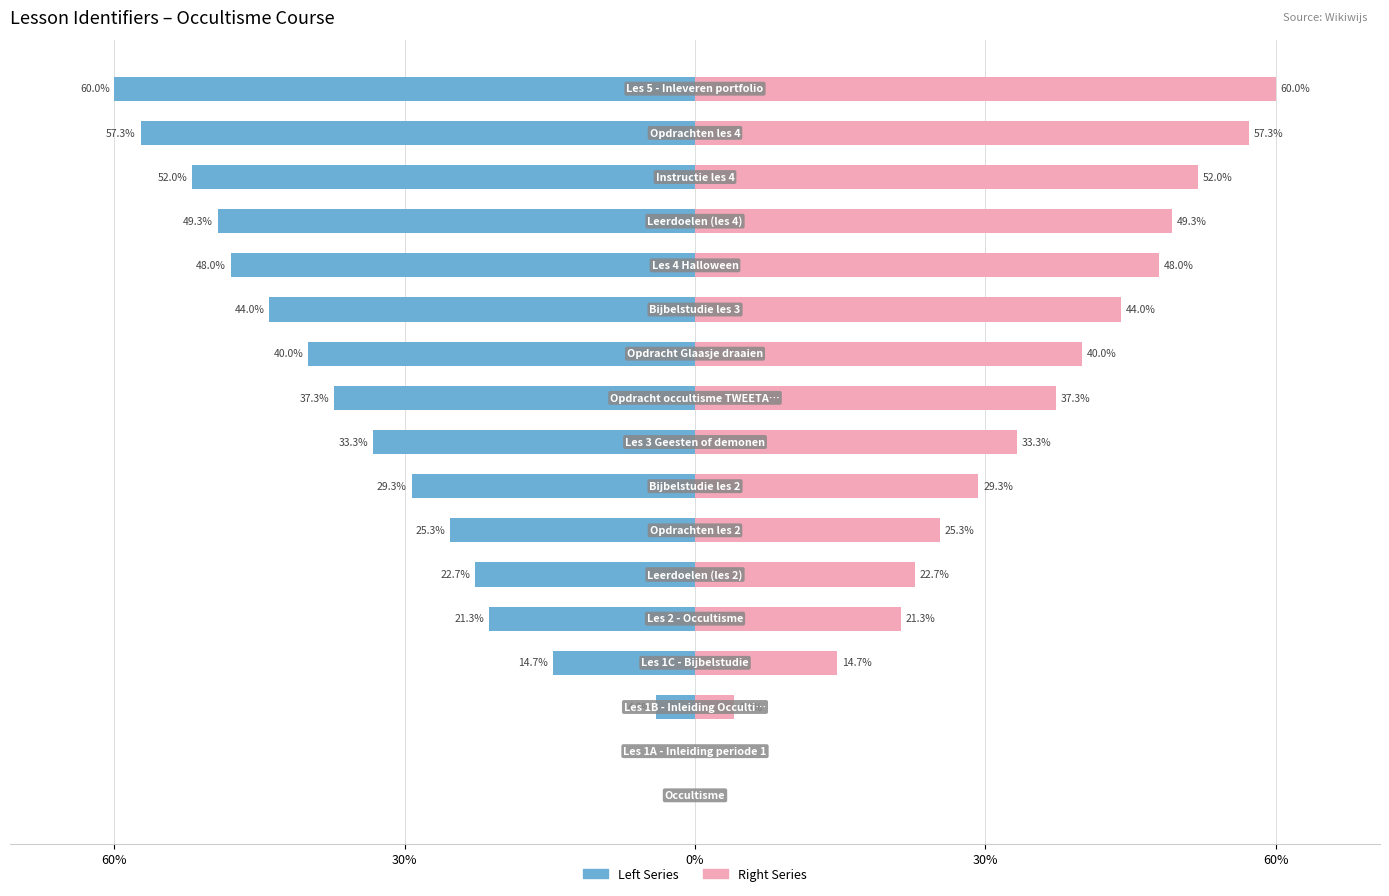

What are all the series names shown in the legend?

Left Series, Right Series